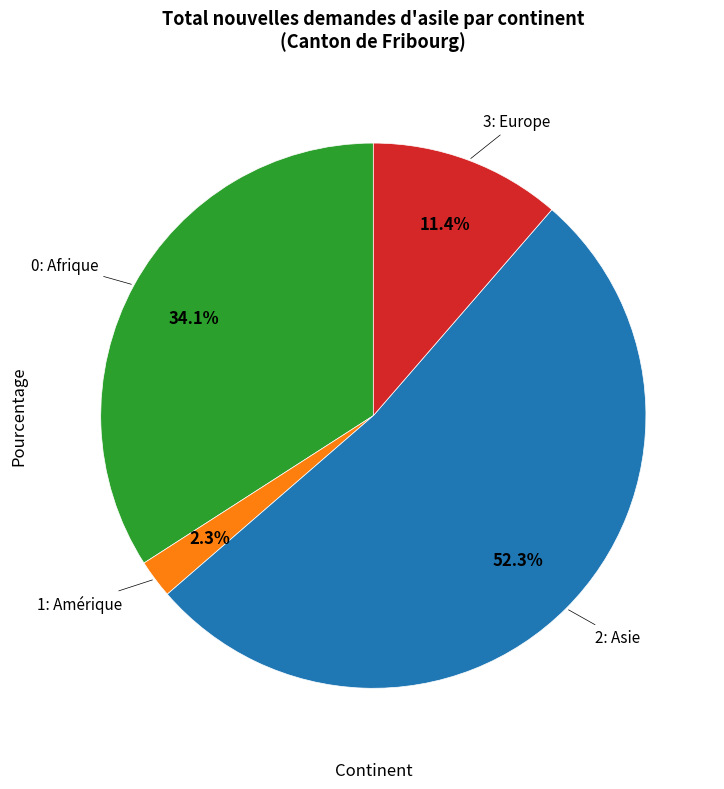

Is there a majority slice in this chart?

Yes